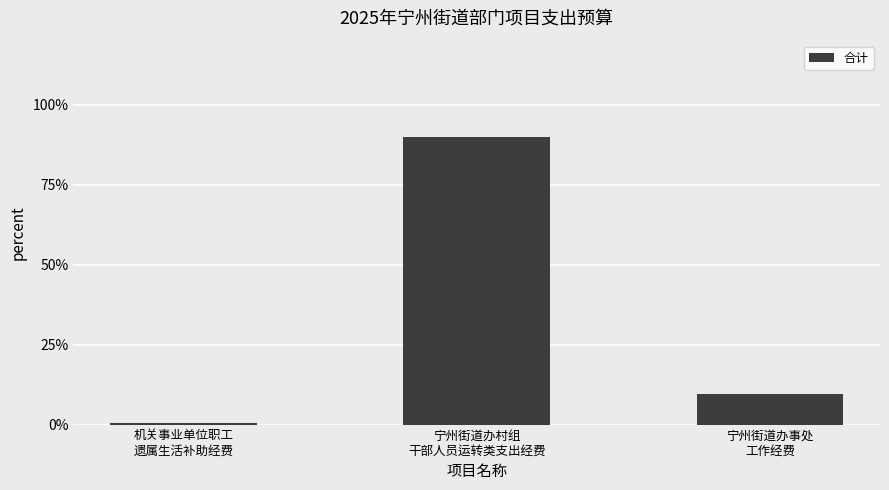

True or false: the data shows 4.9 at 宁州街道办事处
工作经费.

False